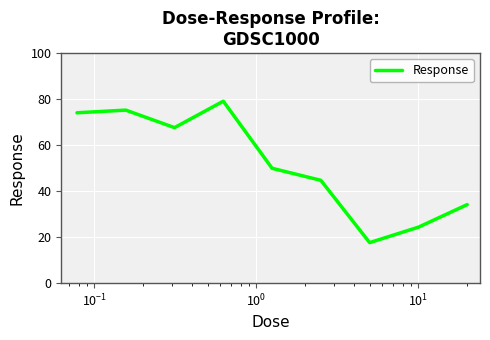

What is the difference between the maximum and minimum values?

61.5